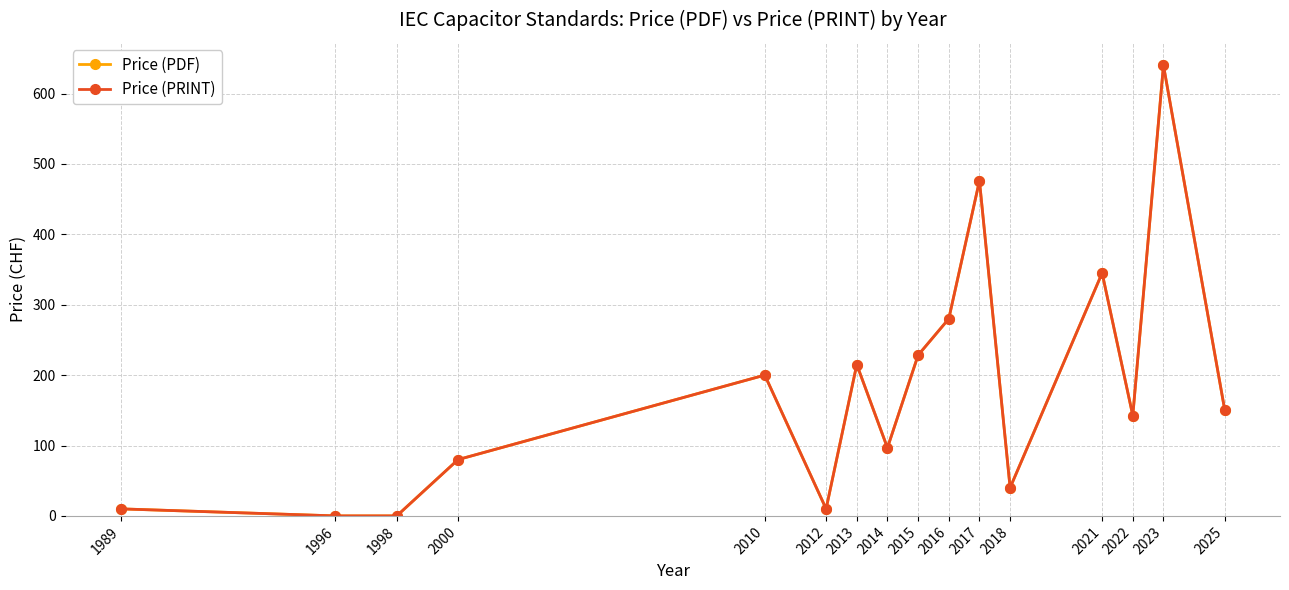

Is this an area chart (filled region under the line)?

No